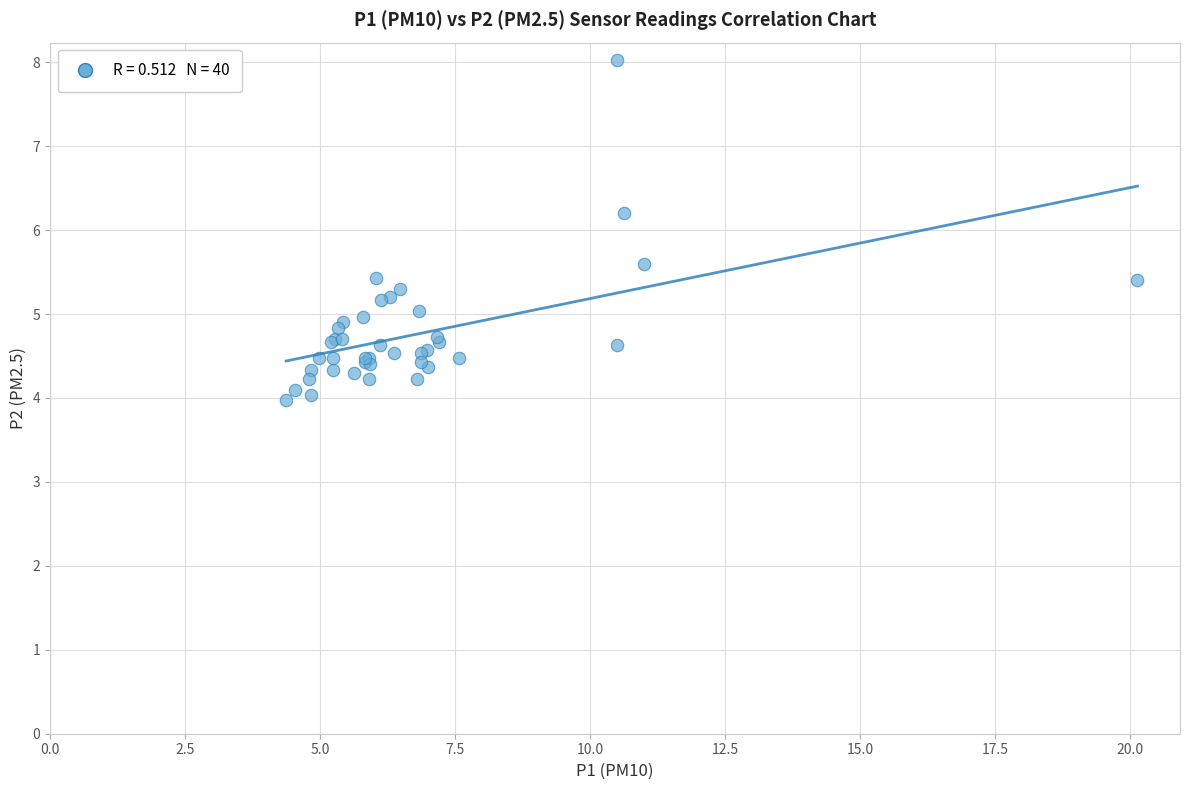

What Y value in the scatter plot is closest to 6?

6.2